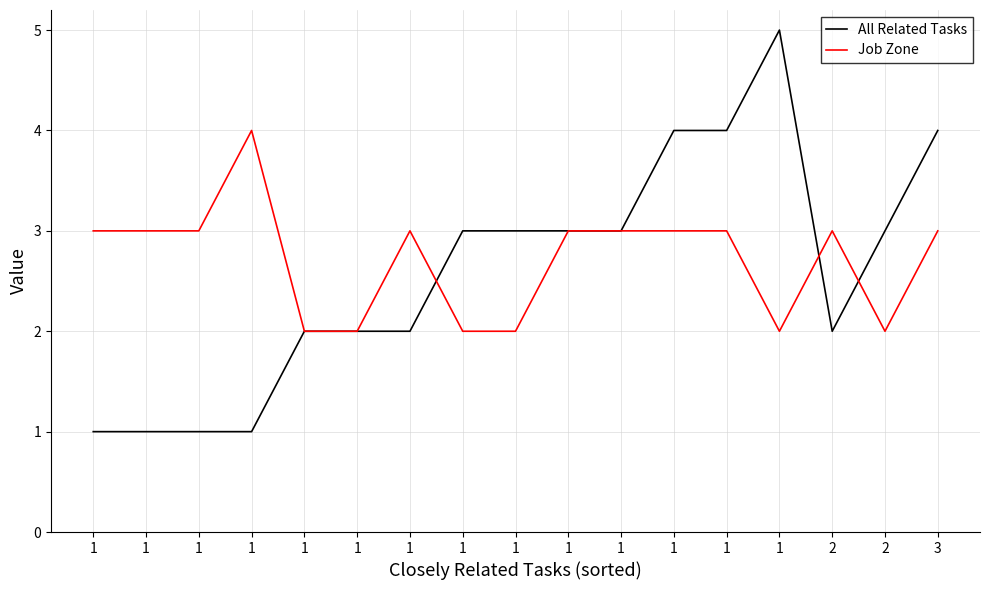

Does the chart have visible grid lines?

Yes